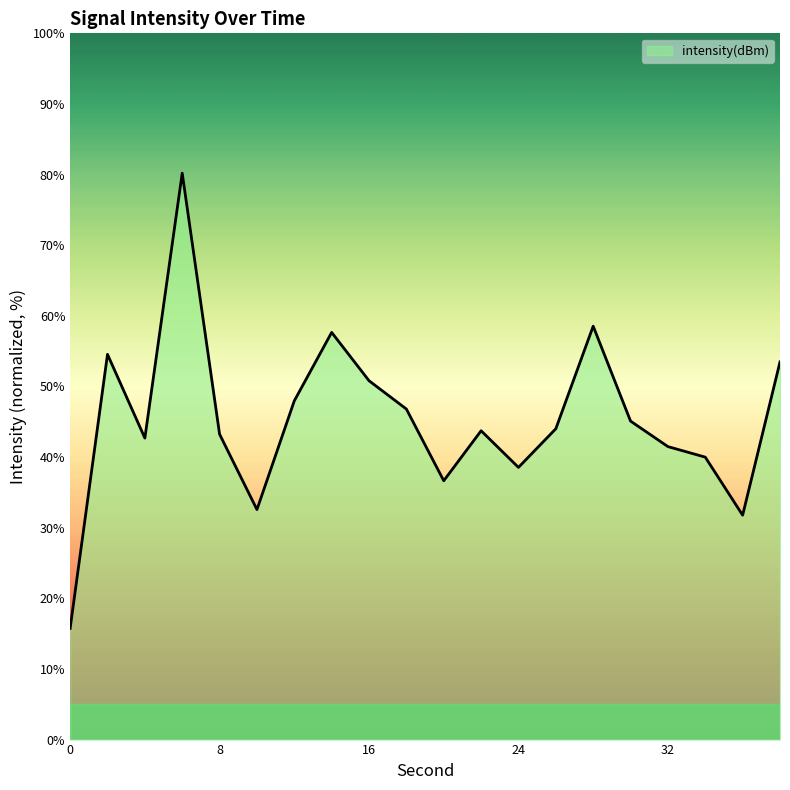

What is the smallest value displayed?

15.7